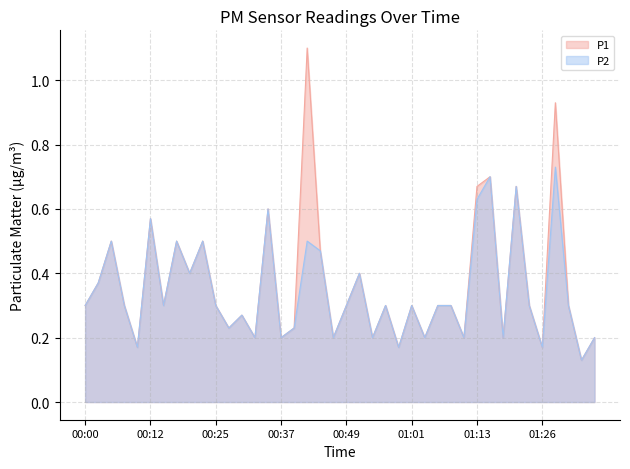

List the series in order of their overall mean, lowest first.

P2, P1